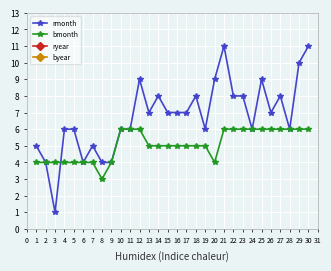

At which category does rmonth reach its first local valley?

3